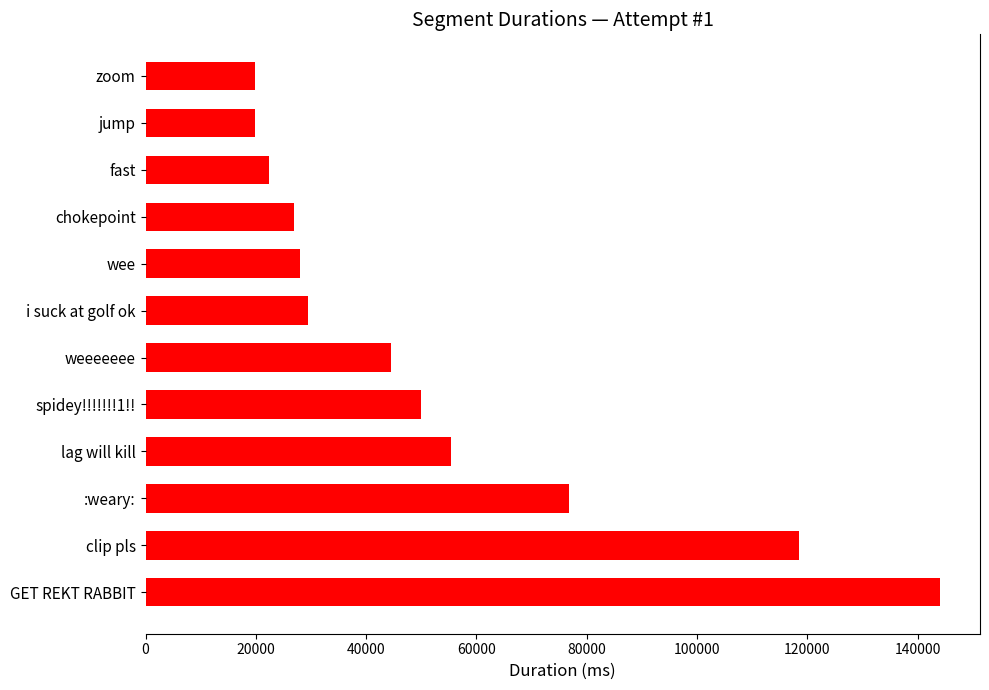

Which has a higher value, jump or :weary:?

:weary: